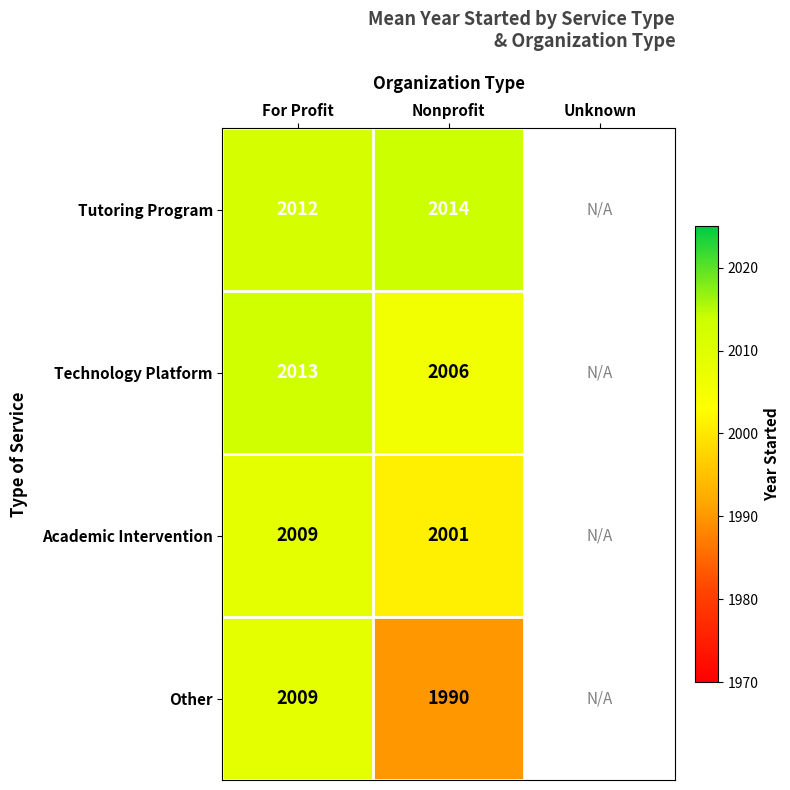

What is the total value across all series at Nonprofit?

8011